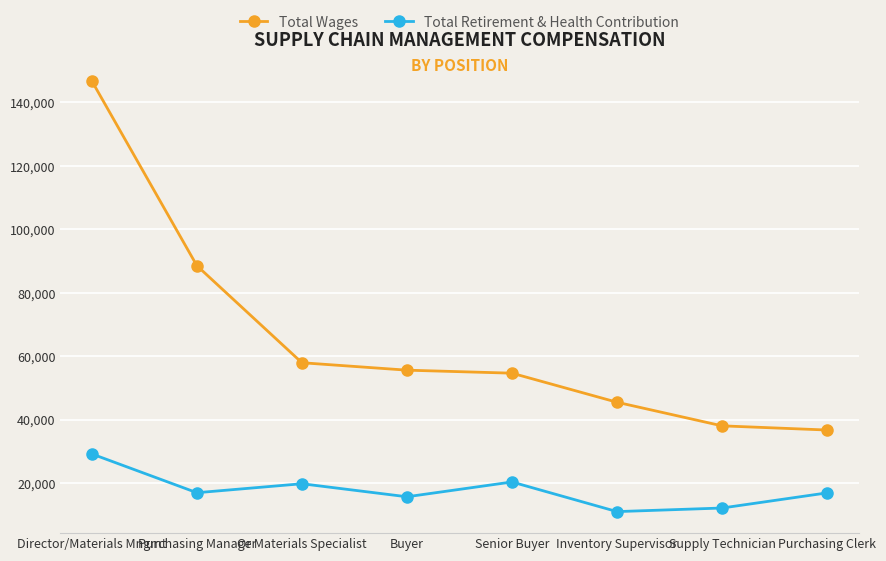

The value of Total Retirement & Health Contribution at Buyer is 15690. True or false?

True